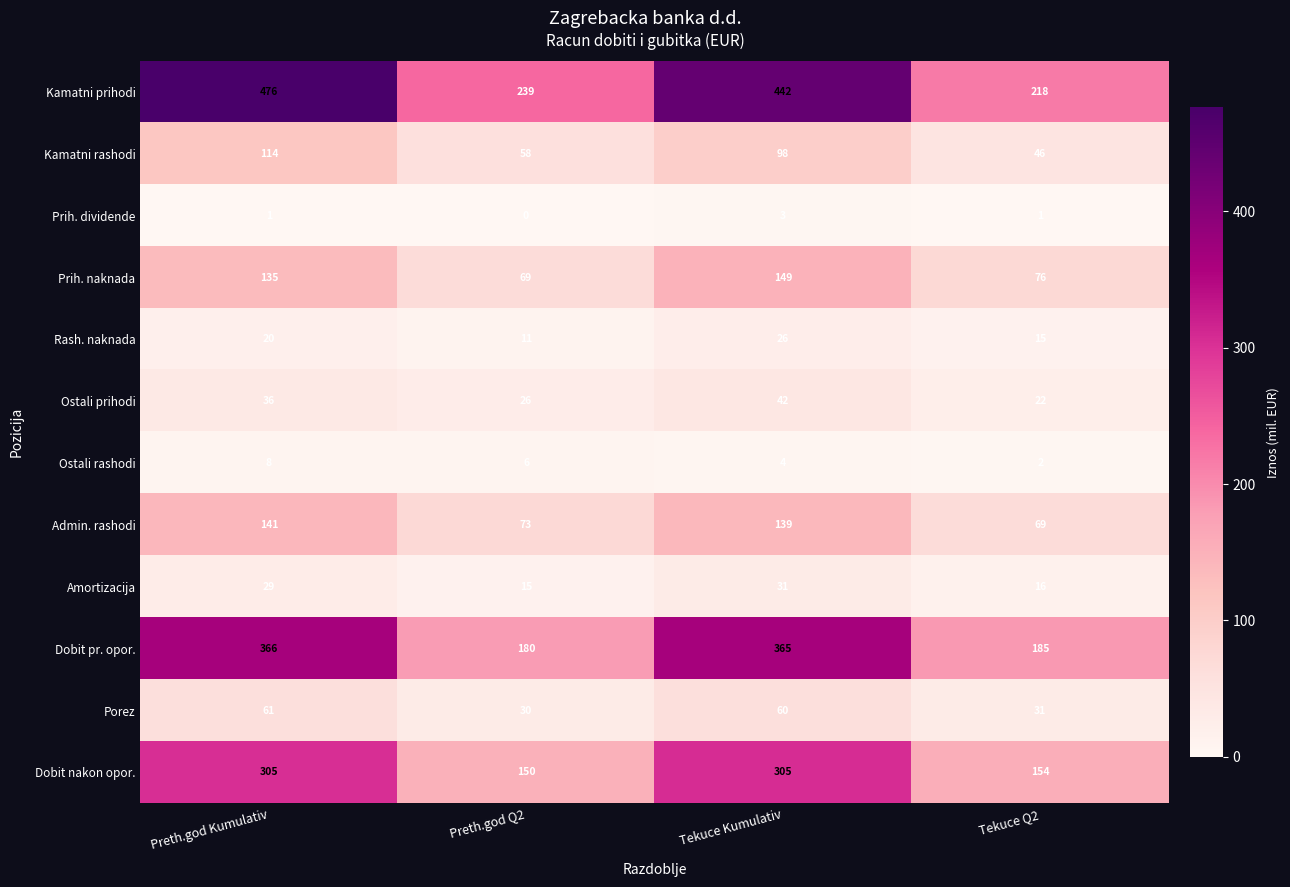

What is the difference between the maximum and minimum values in the Prih. dividende series?

3